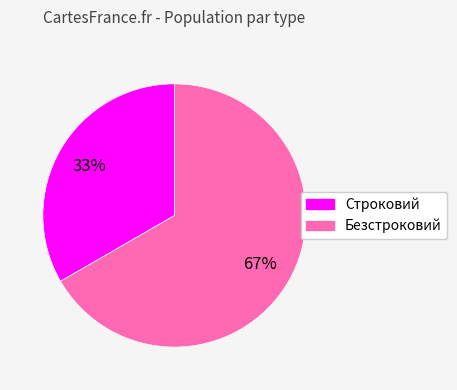

Which category has the smallest portion of the pie?

Строковий